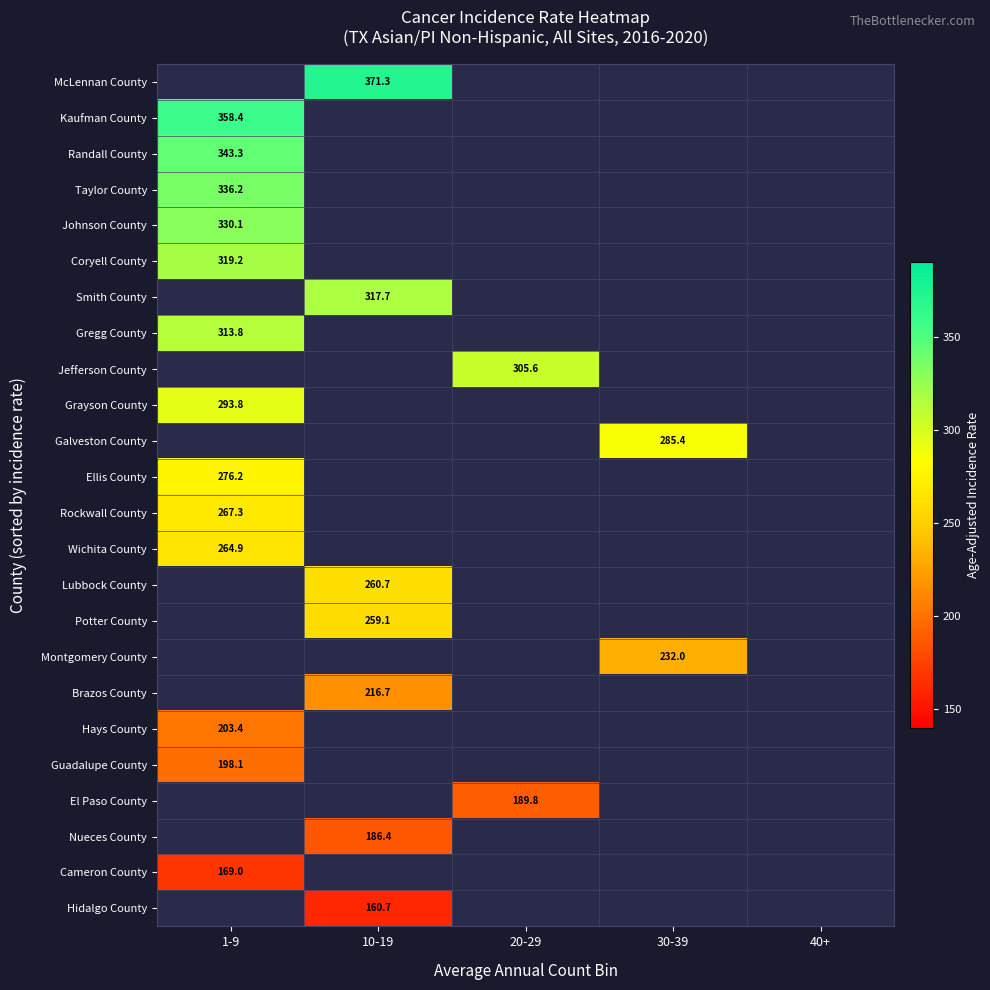

Rank the categories by Gregg County value from lowest to highest.

1-9, 10-19, 20-29, 30-39, 40+